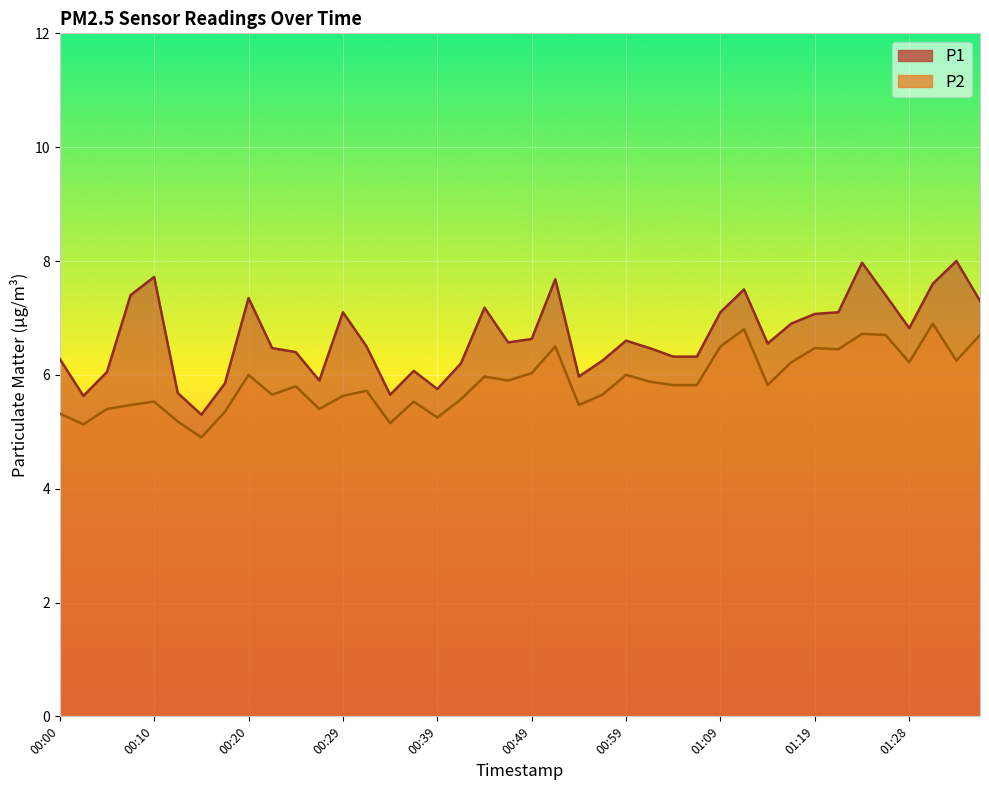

What is the minimum value shown in the chart?

4.9